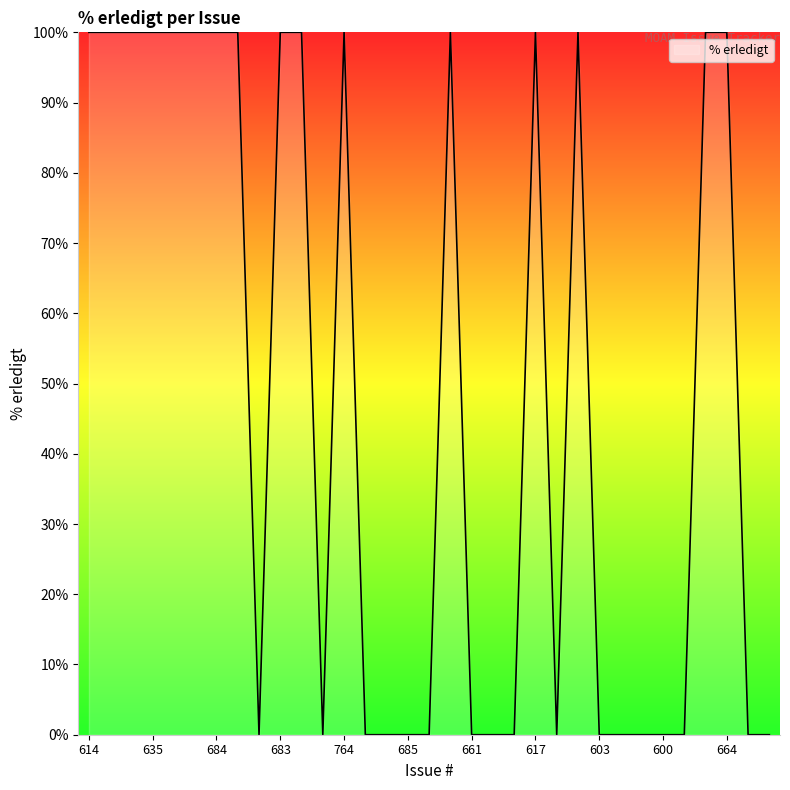

What is the difference between the maximum and minimum values?

100